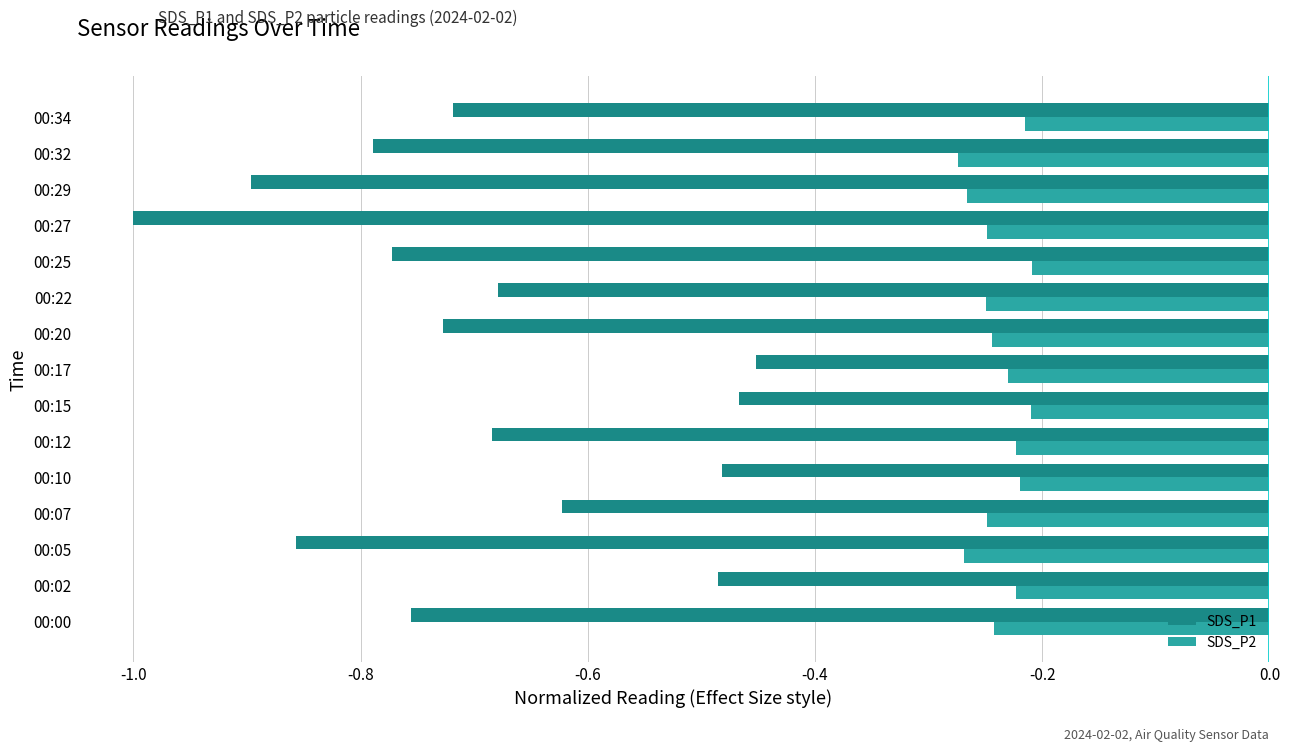

Which series has the widest spread of values?

SDS_P1